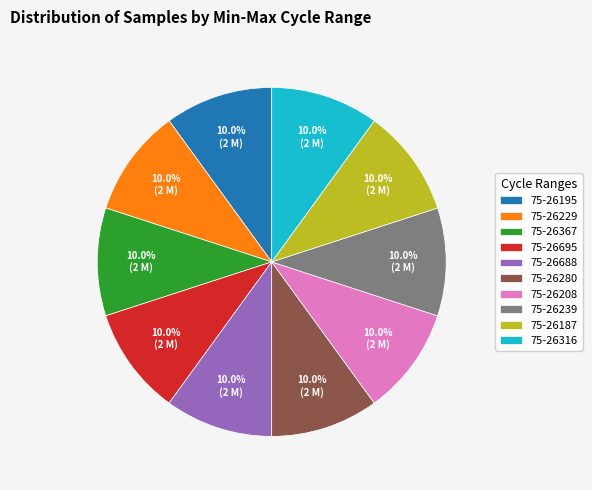

Count the number of slices in the pie.

10